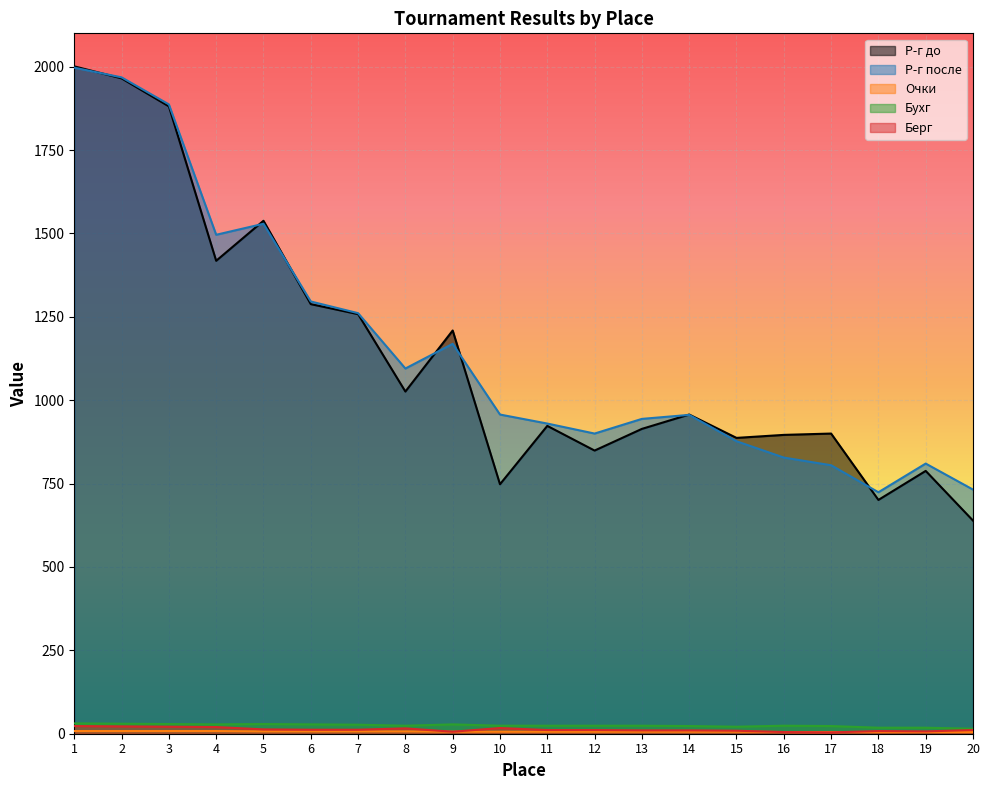

True or false: Р-г до and Берг intersect in this chart.

False